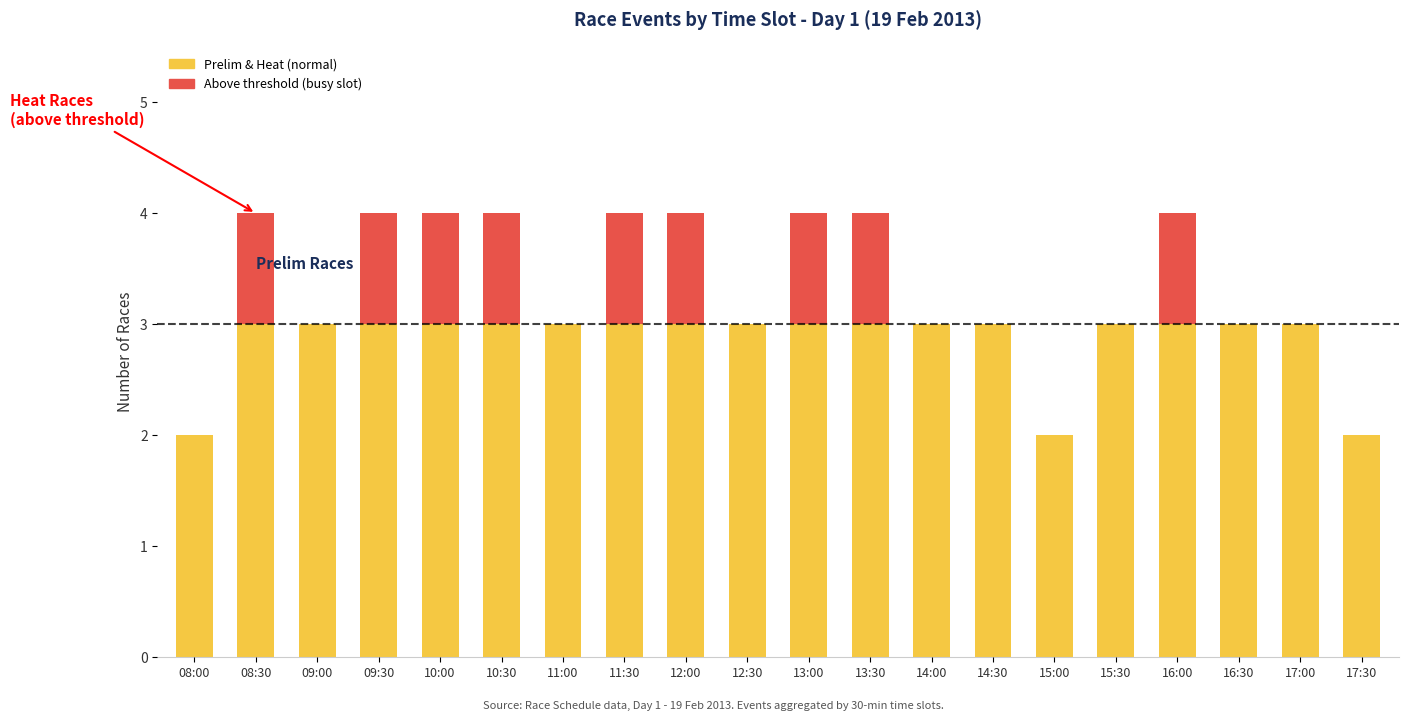

Is it true that the value at 17 is 2?

True